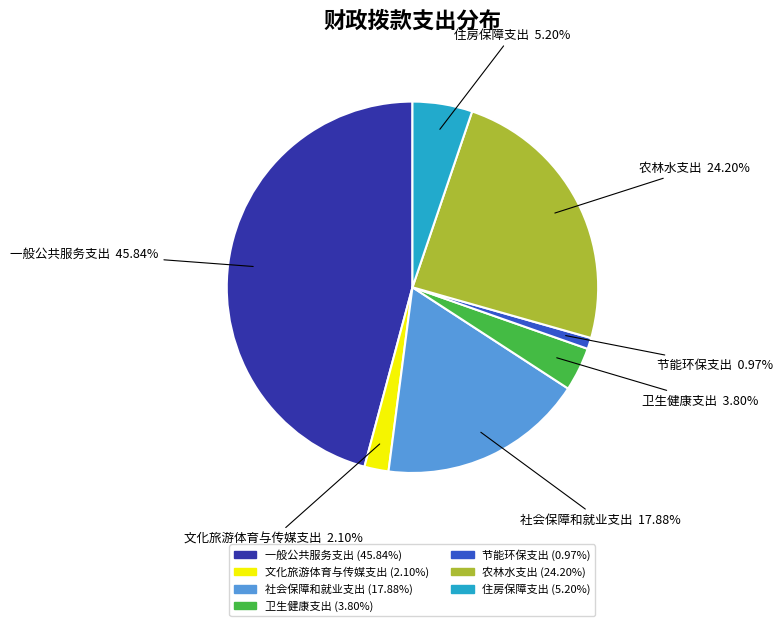

What portion of the pie excludes 节能环保支出?

99.0%